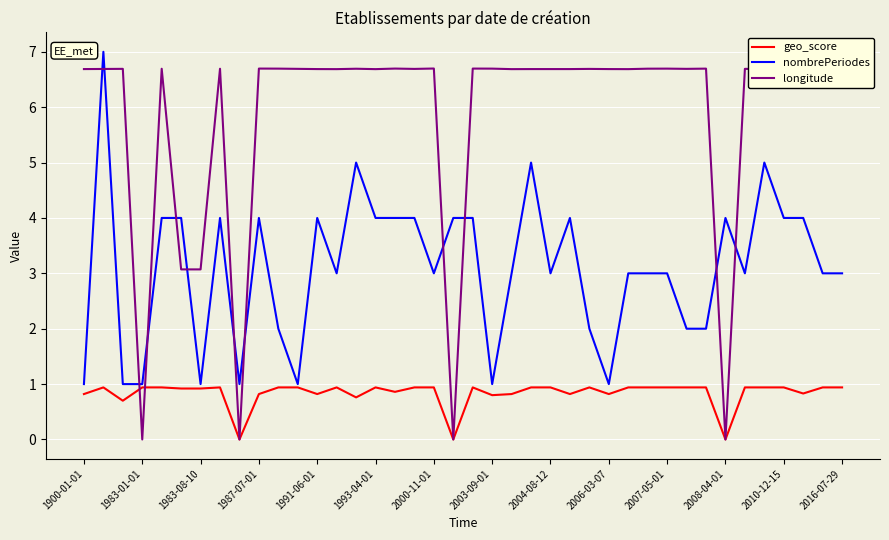

What is the sum of all geo_score values?

33.3